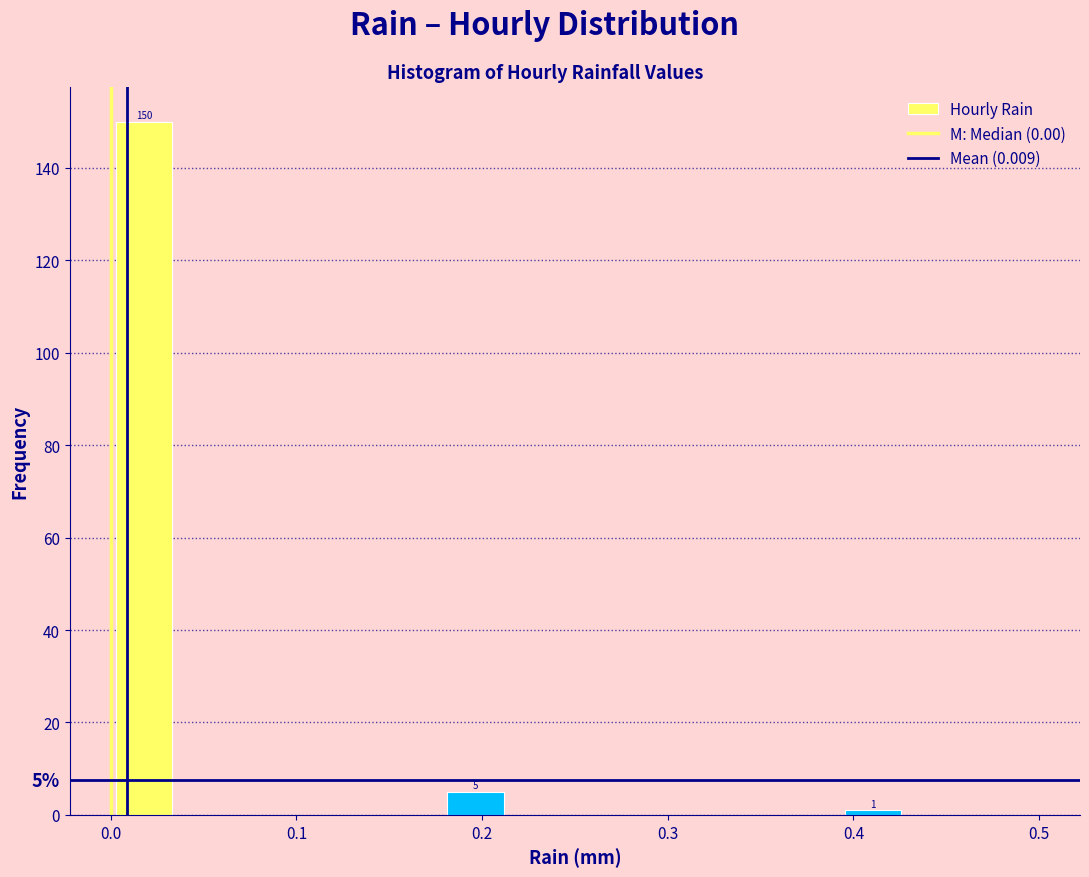

Read against the x-axis, roughly where is the centre of the tallest bar?

0.02